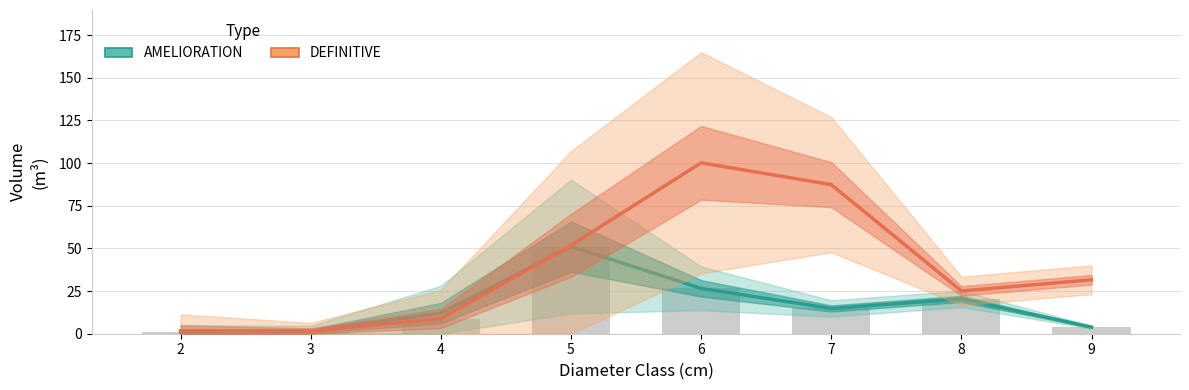

What is the highest value of the DEFINITIVE series?

100.1